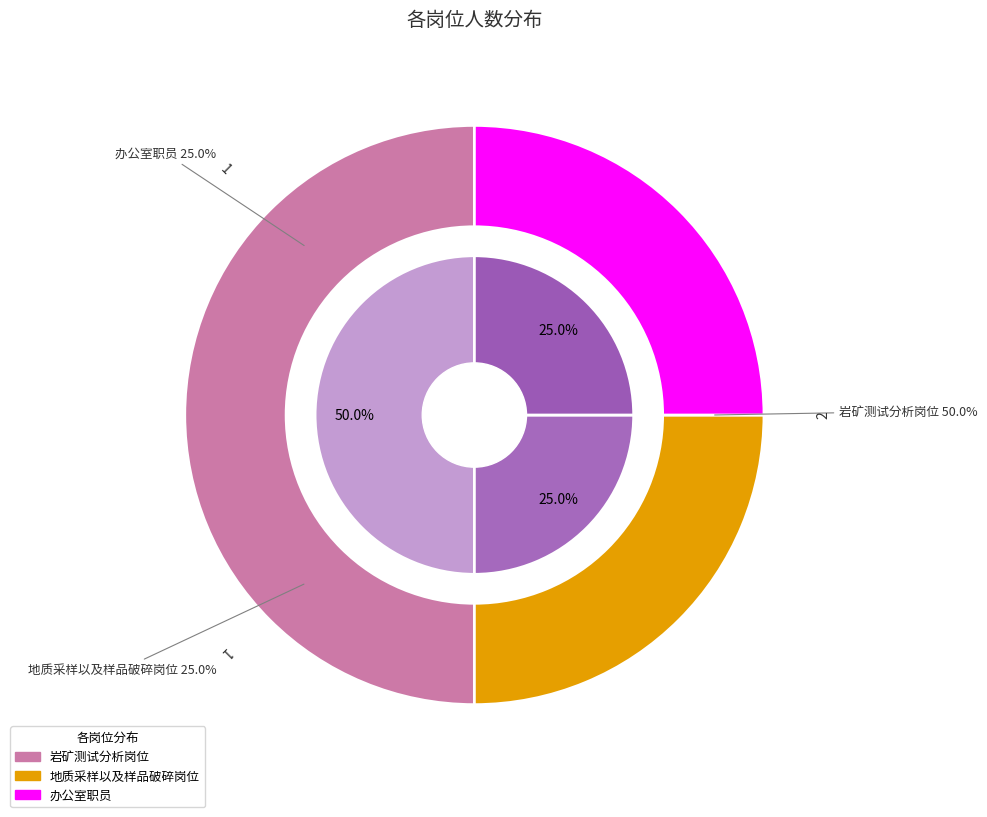

True or false: 办公室职员 accounts for 13% of the total.

False